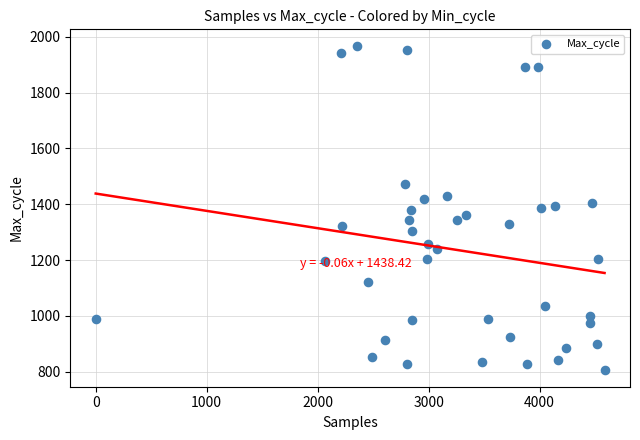

What is the range of Y values (max minus min)?

1165